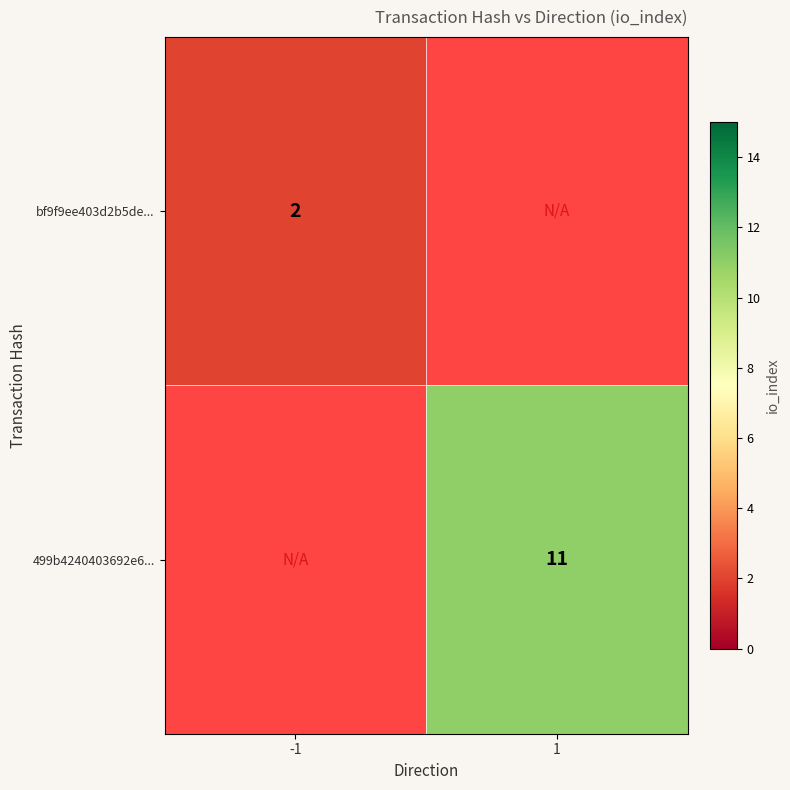

Is it true that 499b4240403692e6... equals 11 at 1?

True